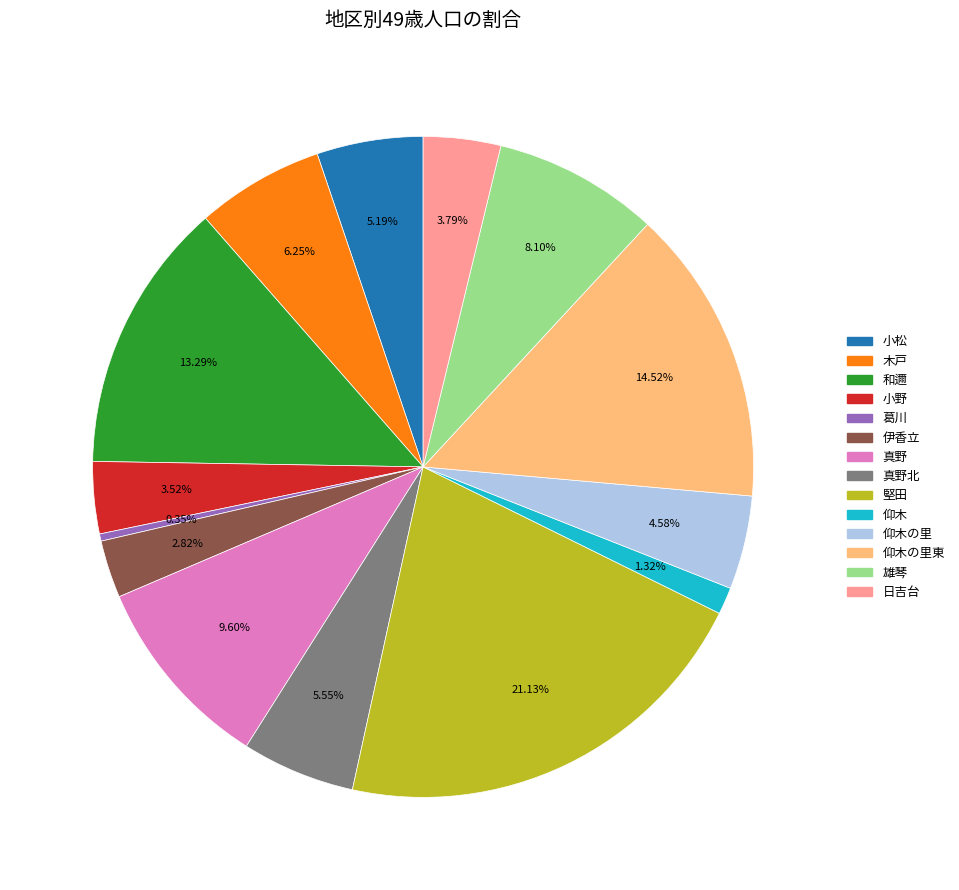

Is there a majority slice in this chart?

No